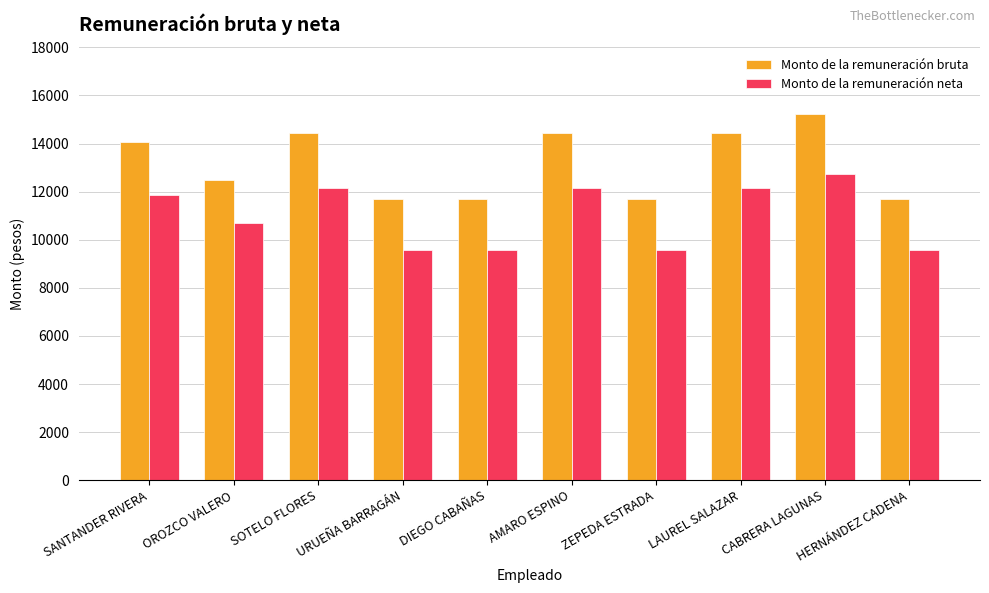

At which category is the sum across all series the highest?

CABRERA LAGUNAS